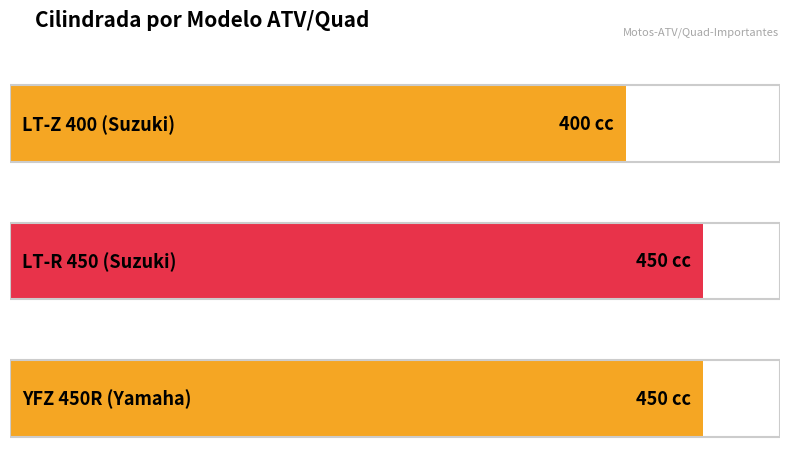

What is the change in value from LT-Z 400 (Suzuki) to LT-R 450 (Suzuki)?

+50